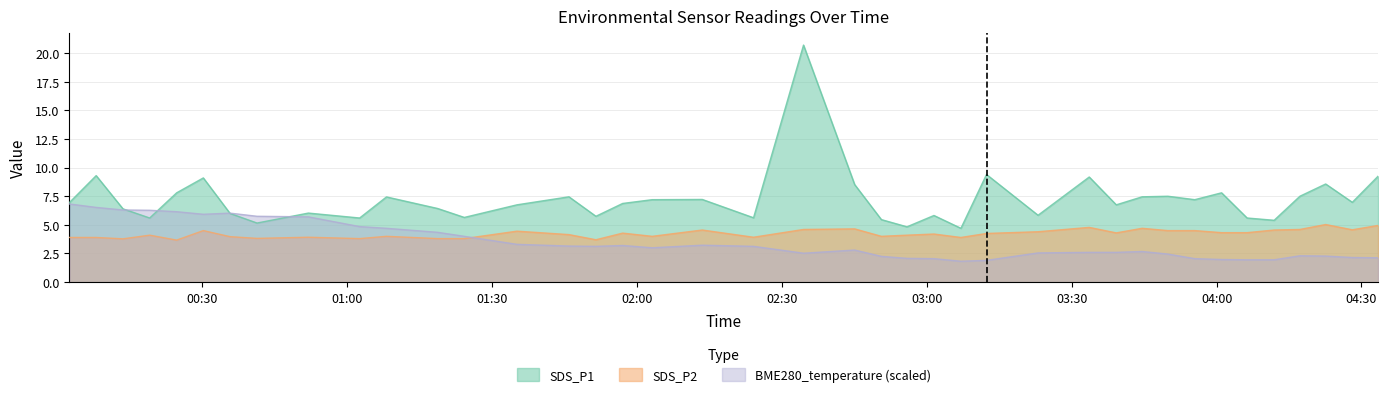

Where is the first local maximum for BME280_temperature?

2023/07/10 00:35:45